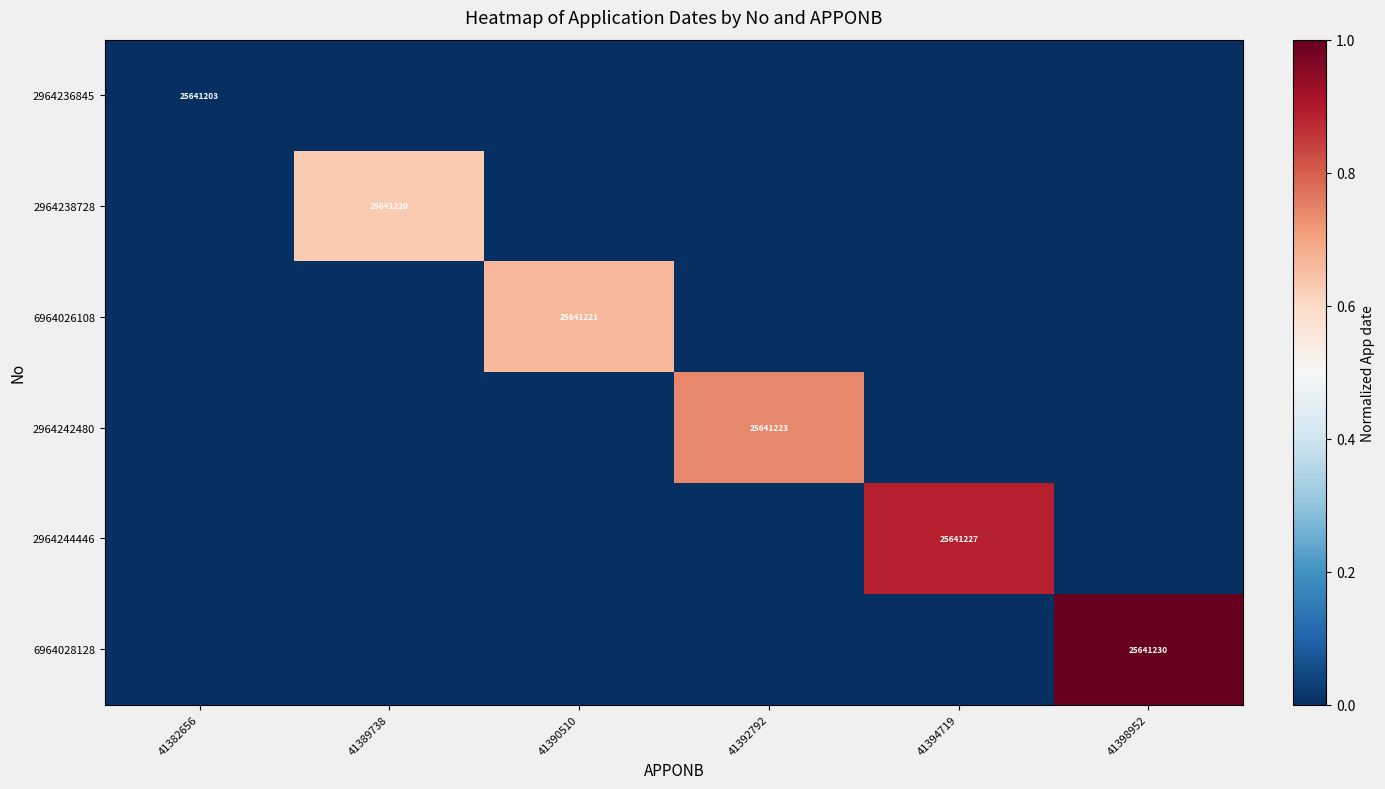

At 41382656, list the series in order from smallest to largest.

2964236845, 2964238728, 6964026108, 2964242480, 2964244446, 6964028128